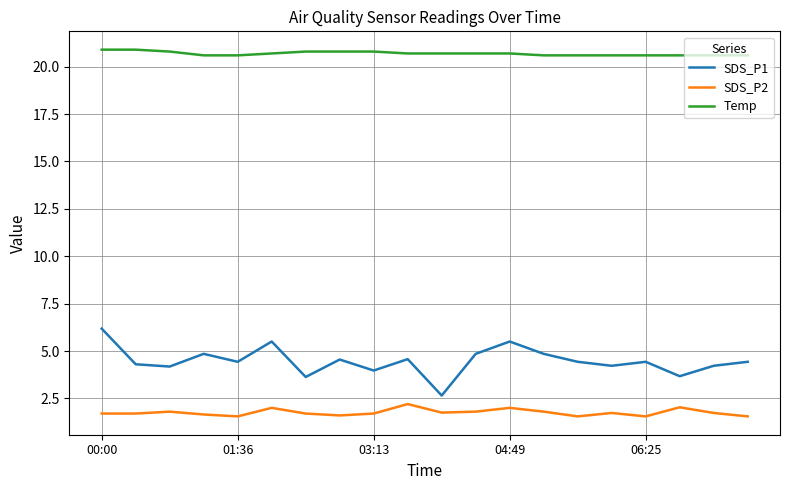

What is the minimum value for SDS_P2?

1.6